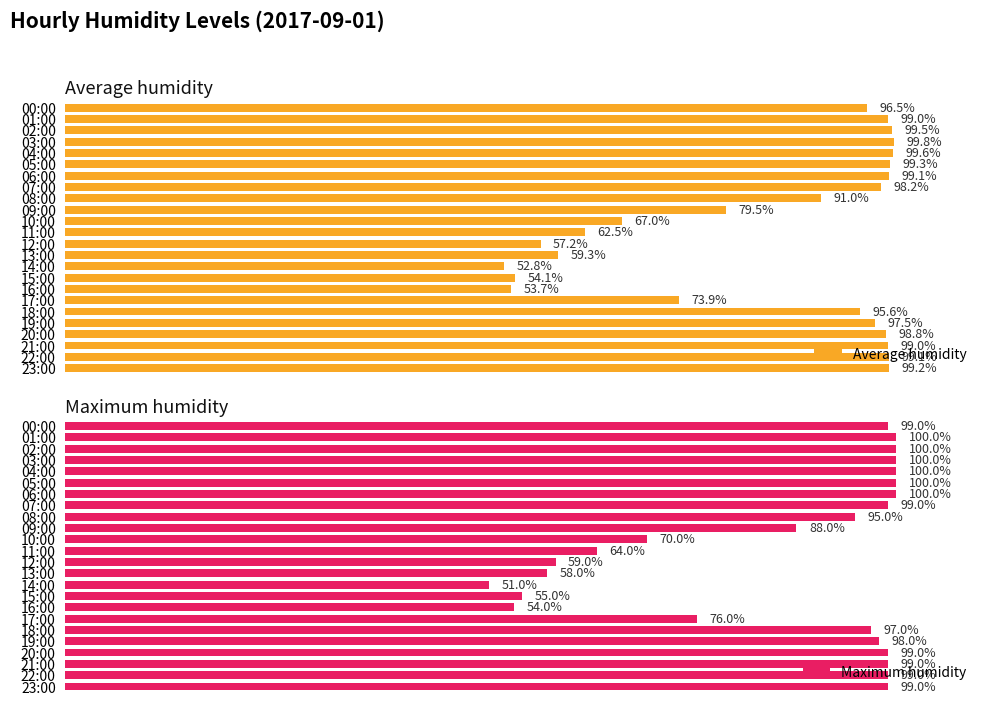

Are the bars horizontal?

Yes